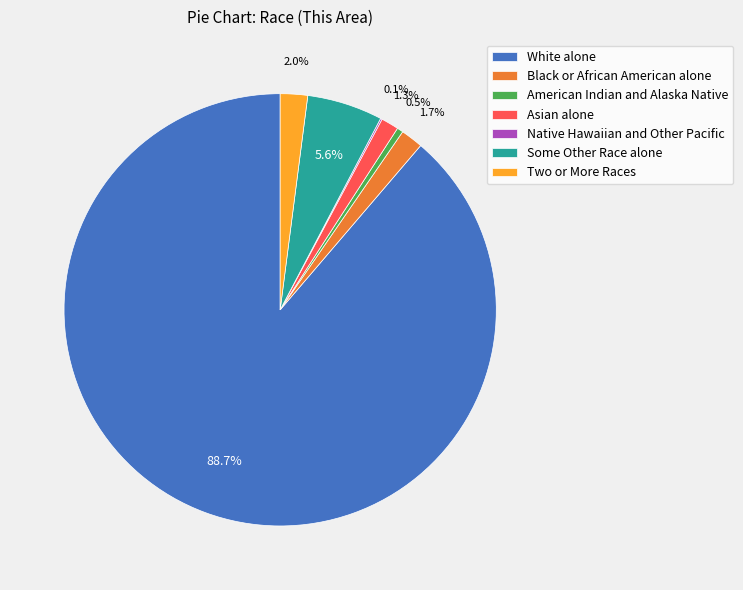

Do Some Other Race alone and Black or African American alone together represent more than half of the pie?

No